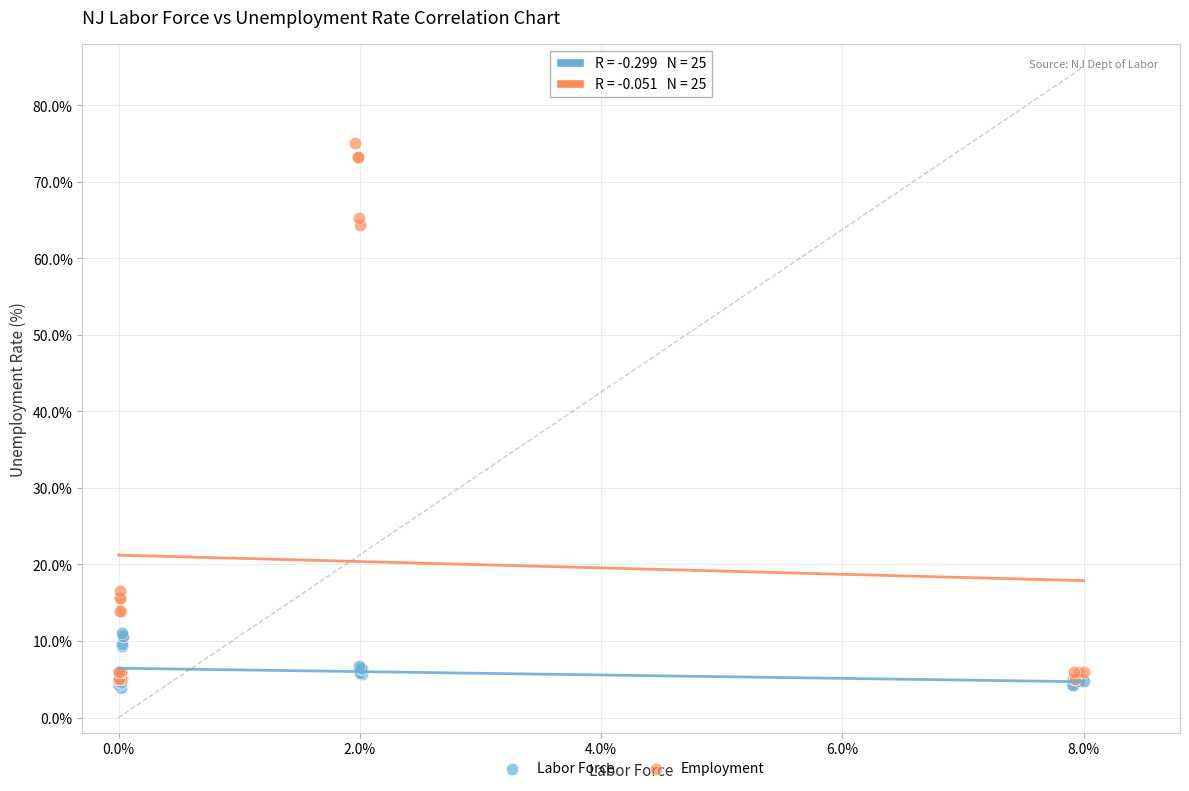

Which series has the largest Y range (max minus min)?

Employment